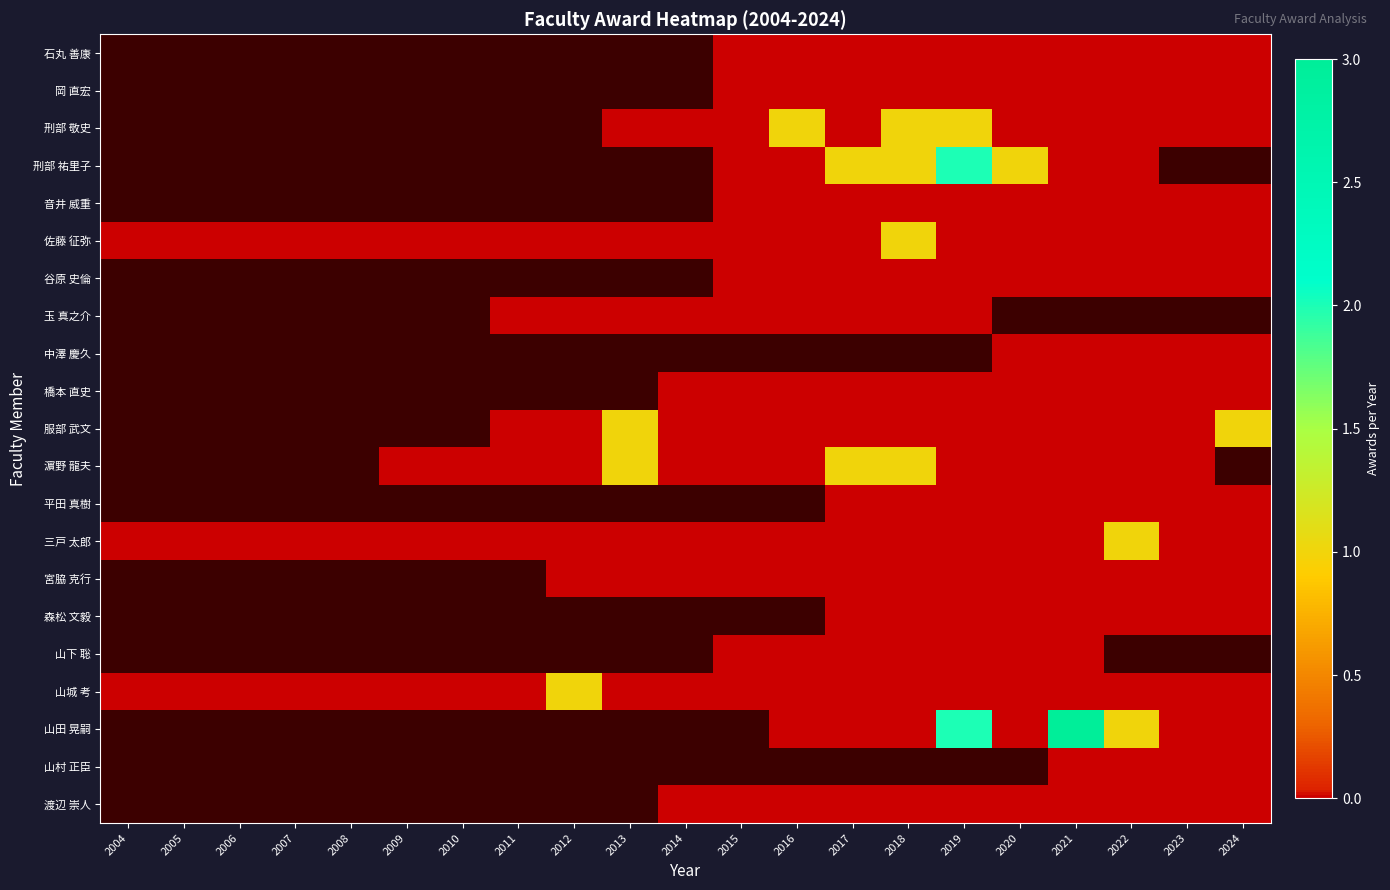

Is it true that 音井 威重 equals 0.0 at 2024?

True